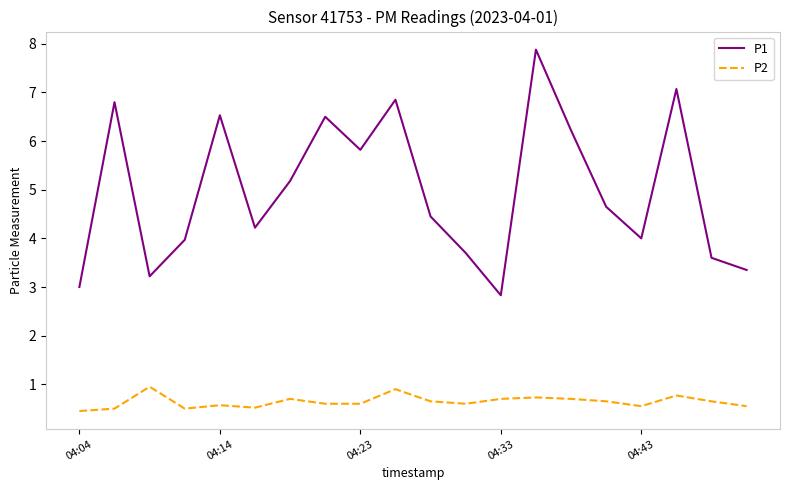

True or false: P1 and P2 intersect in this chart.

False